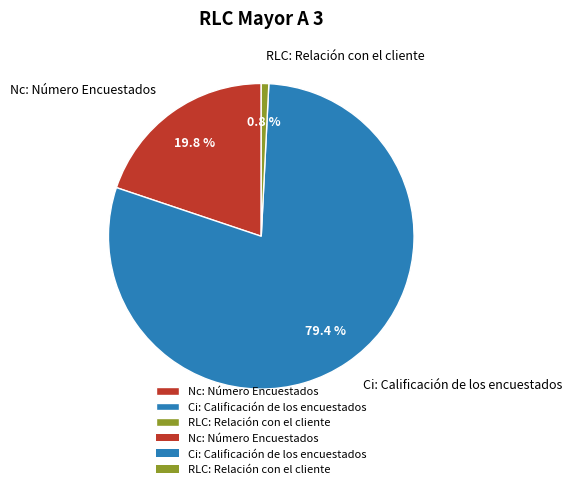

True or false: RLC: Relación con el cliente accounts for 1% of the total.

True